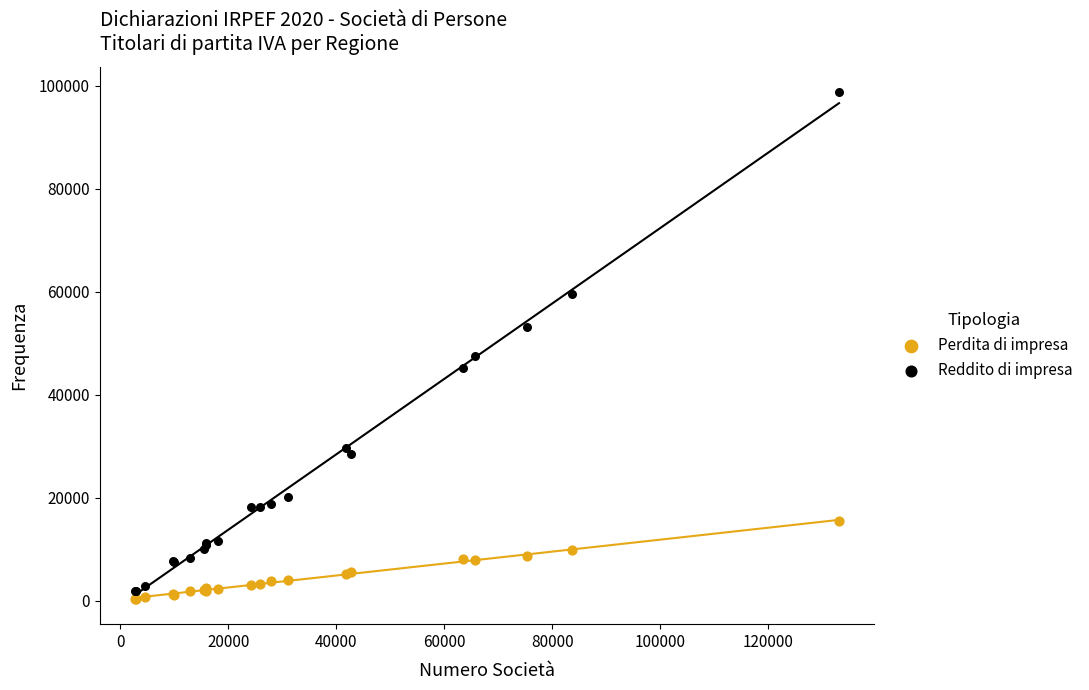

Across all series, what Y value is closest to 49580?

47563